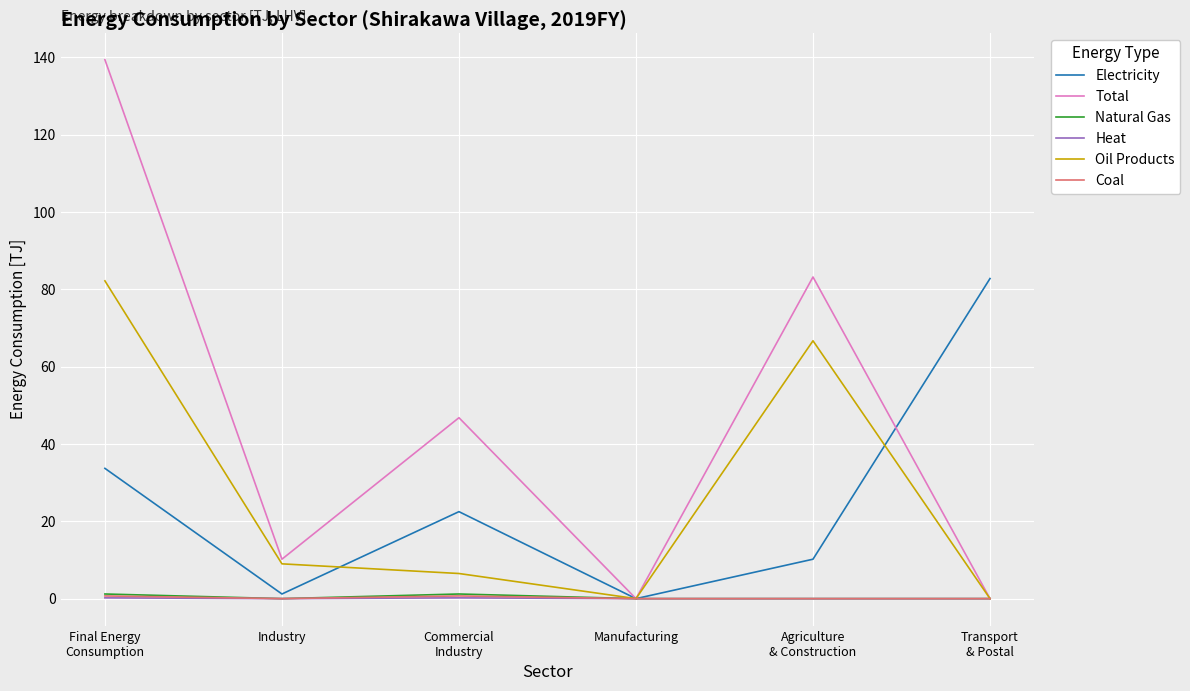

Which series has the largest total across all categories?

Total